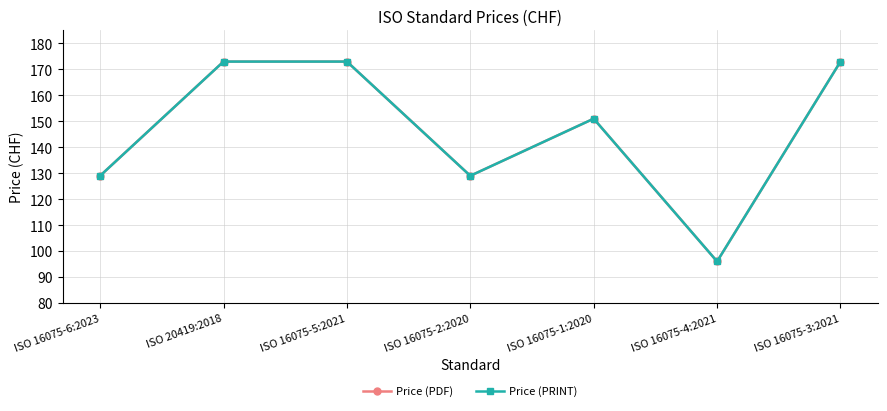

At which category does Price (PRINT) reach its first local peak?

ISO 16075-1:2020